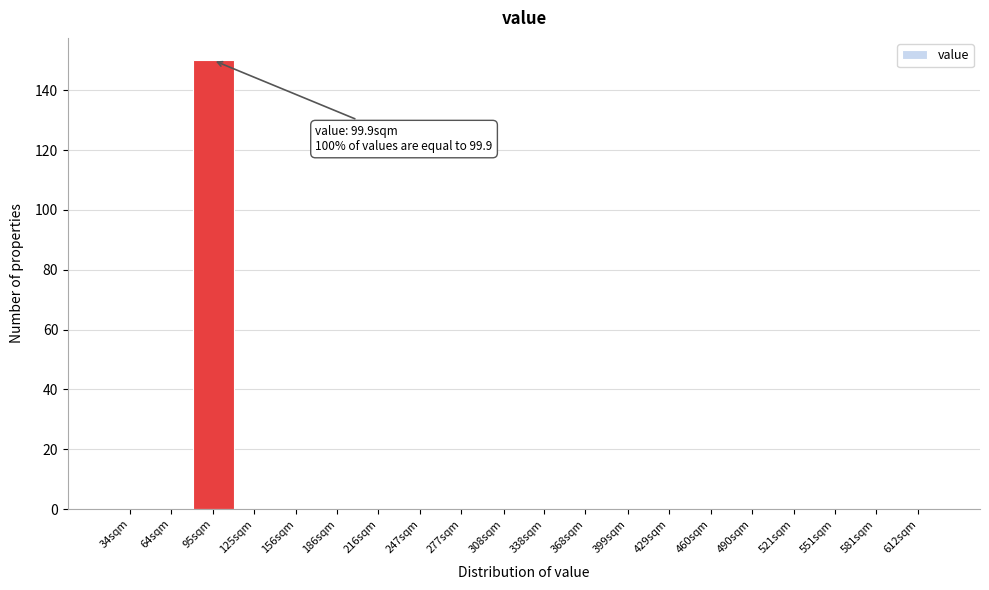

Reading left to right, extract all data points from this chart.

34sqm=0	64sqm=0	95sqm=150	125sqm=0	156sqm=0	186sqm=0	216sqm=0	247sqm=0	277sqm=0	308sqm=0	338sqm=0	368sqm=0	399sqm=0	429sqm=0	460sqm=0	490sqm=0	521sqm=0	551sqm=0	581sqm=0	612sqm=0